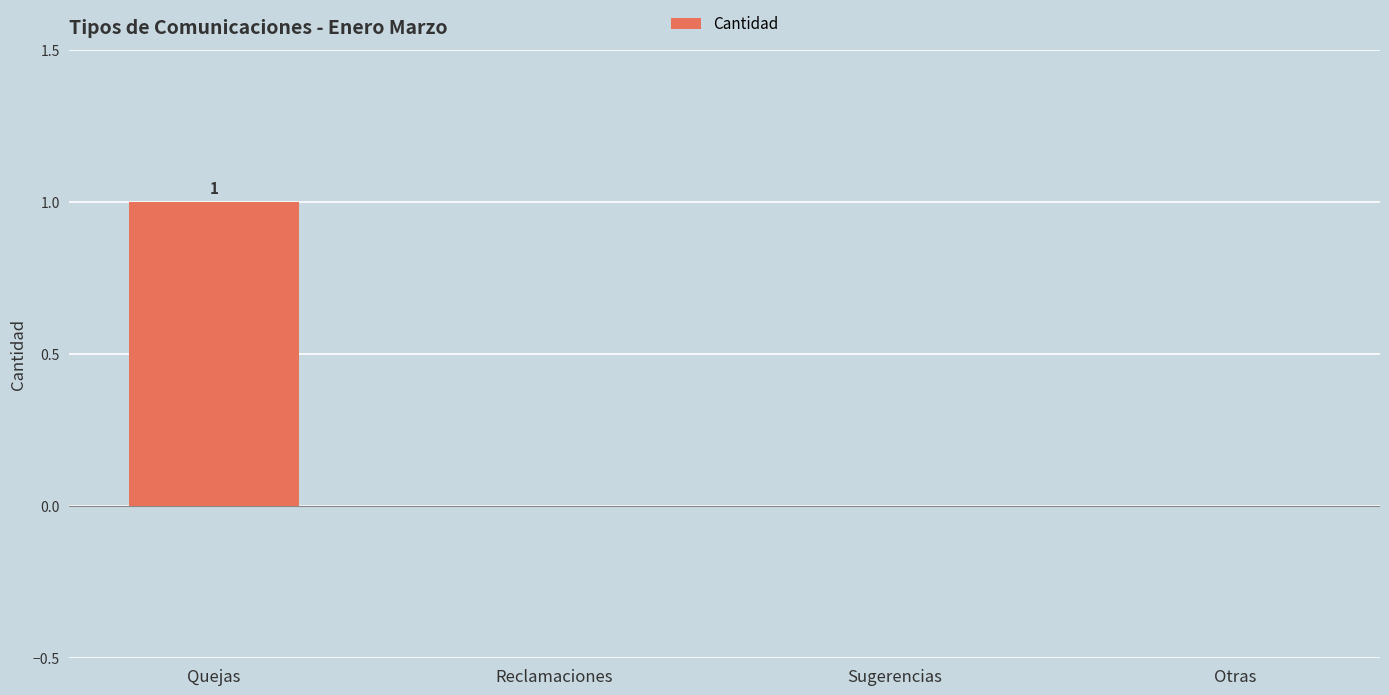

True or false: the data shows 0 at Sugerencias.

True